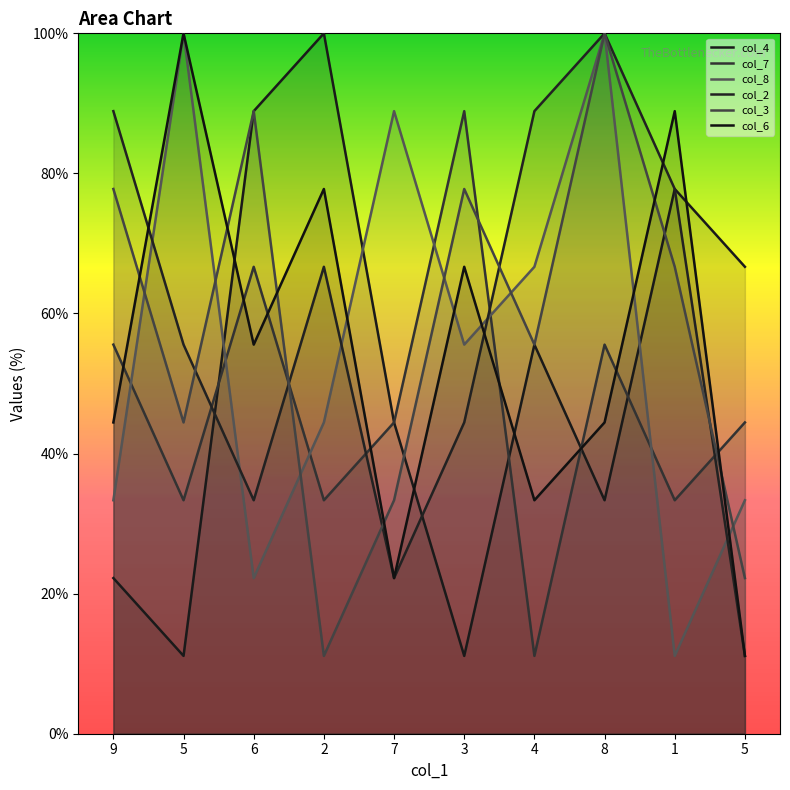

Where is col_7 nearest to the value 50?

9